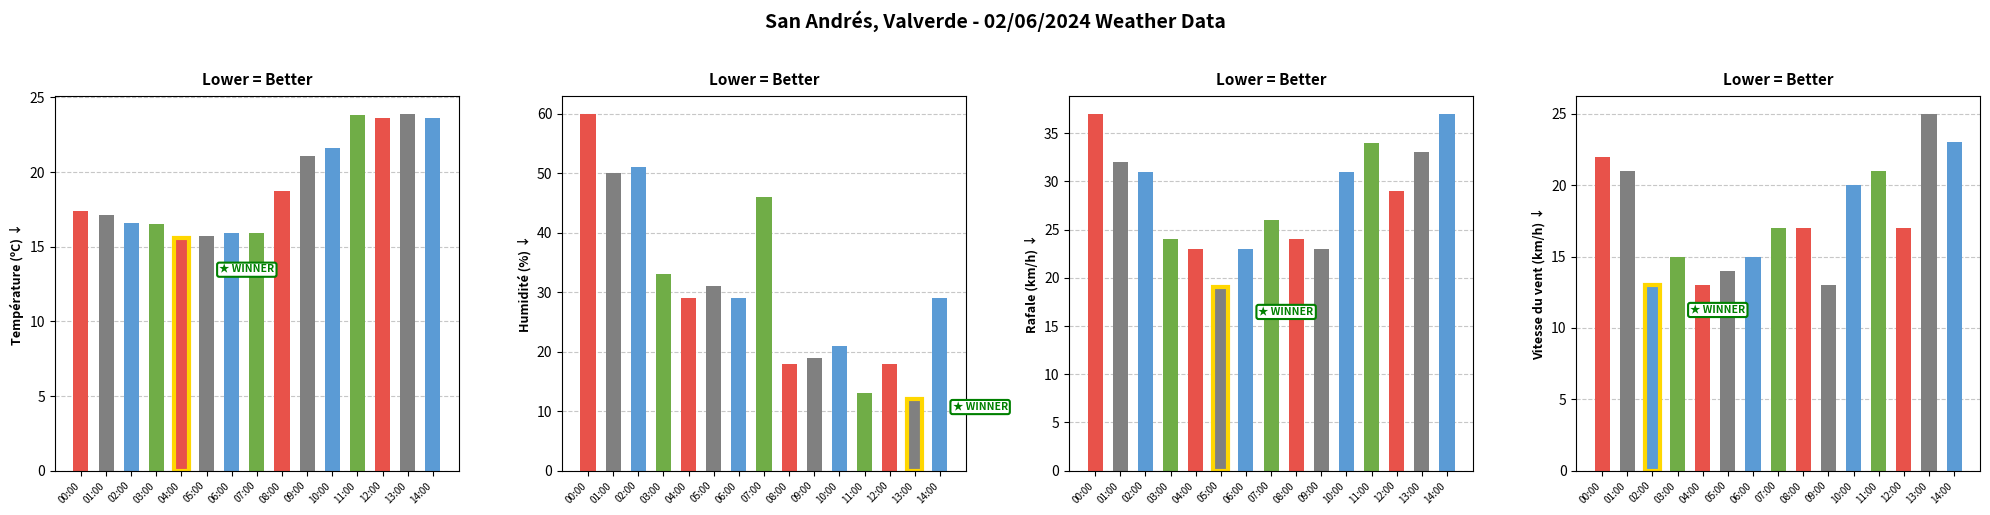

What is the total value across all series at 03:00?

88.5